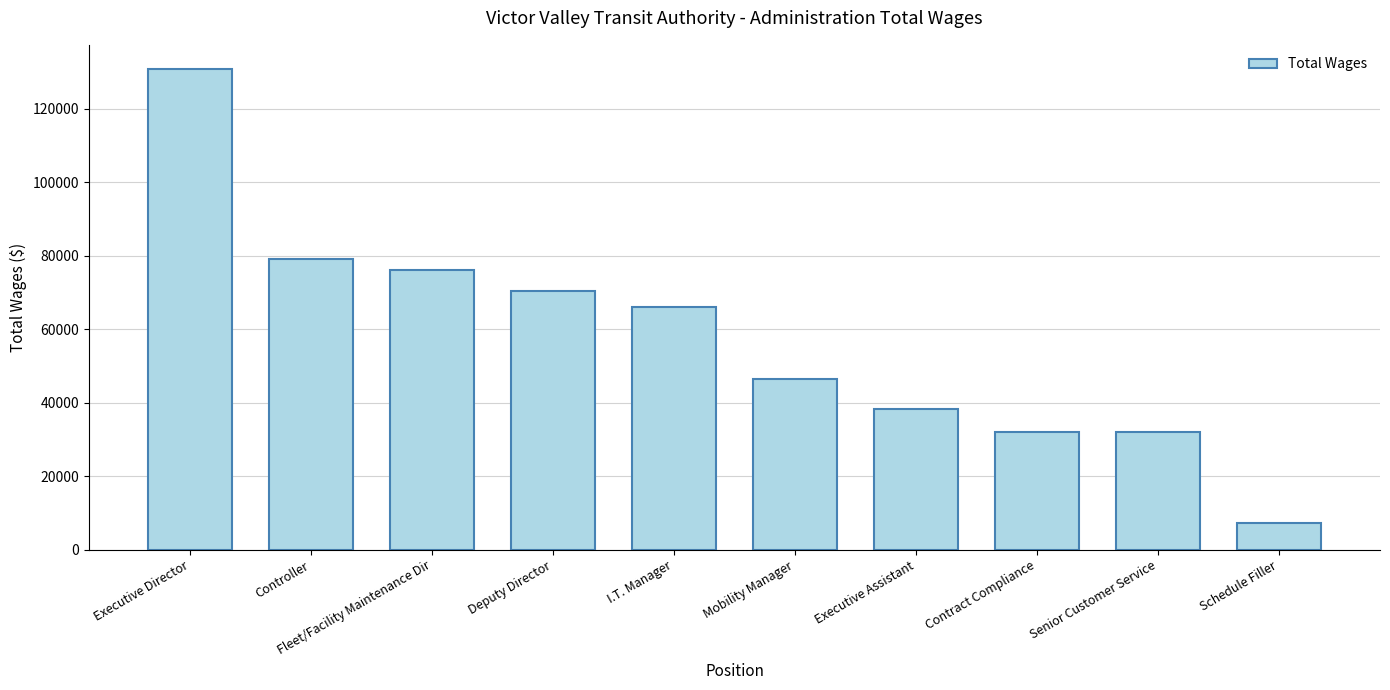

Where does the data first go above 66020?

Executive Director